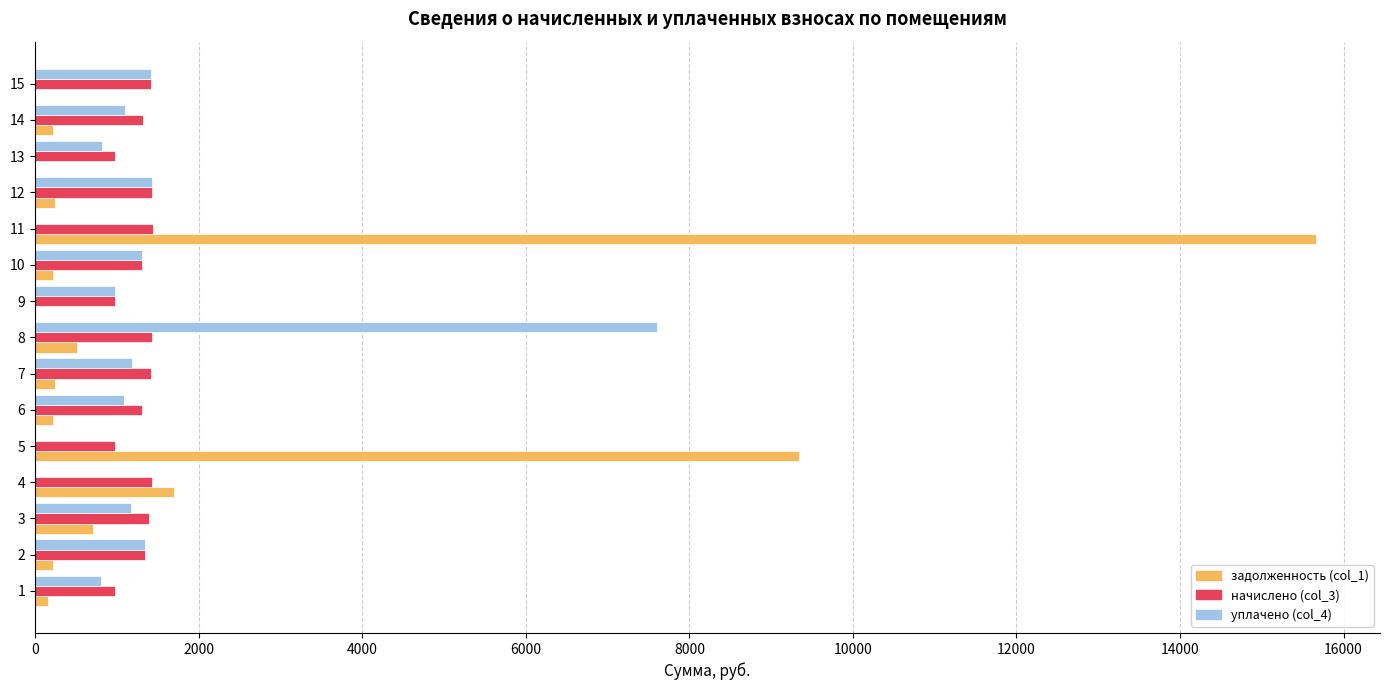

How many values in the начислено (col_3) series exceed 1338?

8